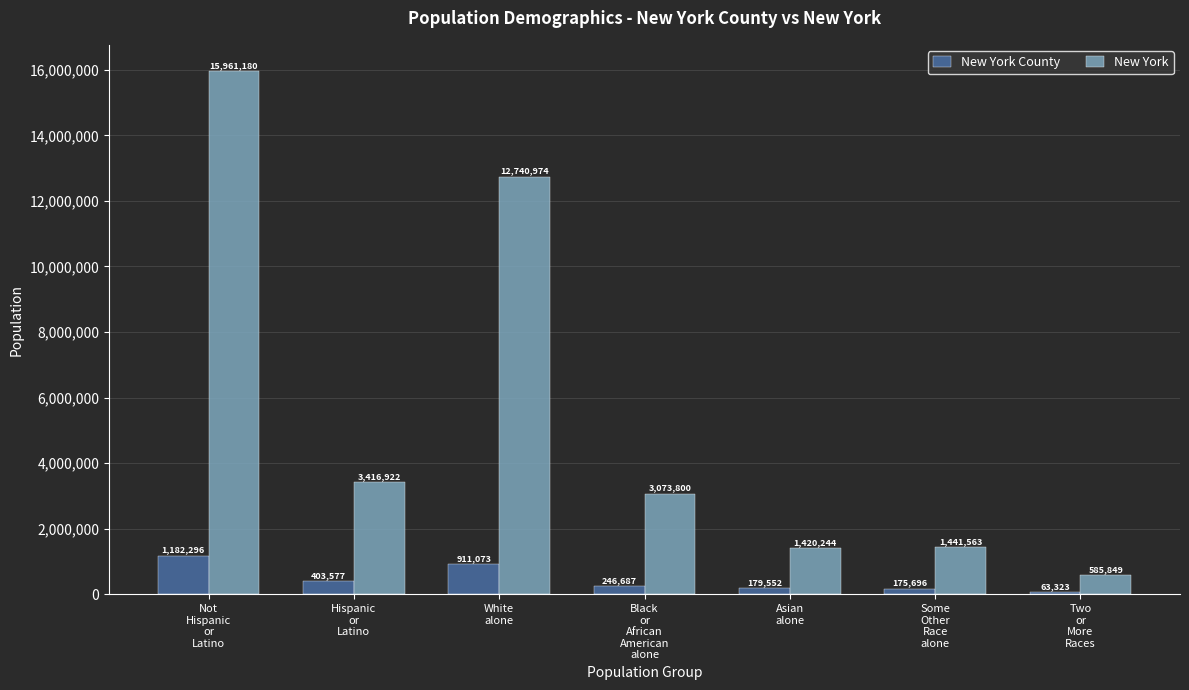

The value of New York at Hispanic
or
Latino is 2066996. True or false?

False